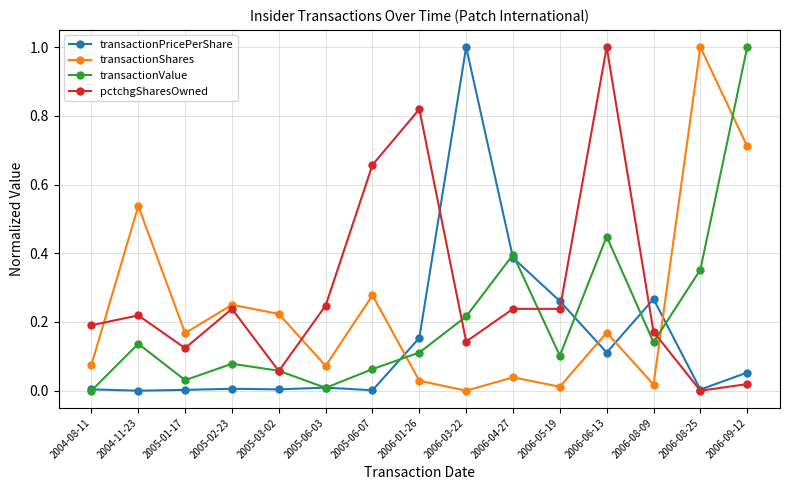

Between which two adjacent categories do transactionShares and transactionValue first intersect?

2005-06-07 and 2006-01-26